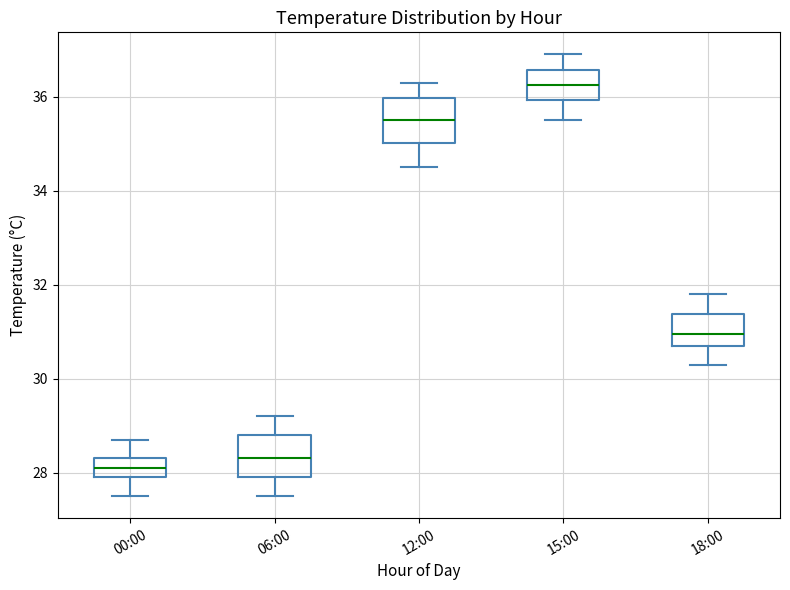

Reading left to right, transcribe this box plot: for each box, give where its median line is, the range the box spans, and where its two whiskers end, as read against the y-axis. The values are not printed on the chart, so give them approximately, as read against the axis.

00:00: median 28.2, box 28.0 to 28.4, whiskers 27.6 to 28.8
06:00: median 28.4, box 28.0 to 28.8, whiskers 27.6 to 29.2
12:00: median 35.6, box 35.0 to 36.0, whiskers 34.6 to 36.4
15:00: median 36.2, box 36.0 to 36.6, whiskers 35.6 to 37.0
18:00: median 31.0, box 30.8 to 31.4, whiskers 30.4 to 31.8